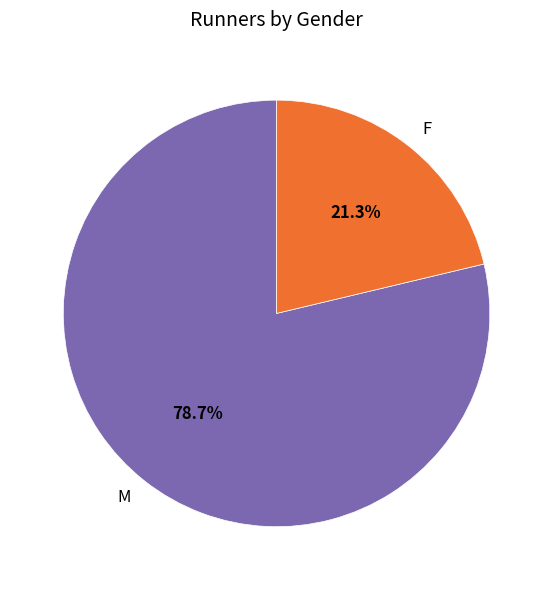

What is the ratio of the value at F to the value at M?

0.3